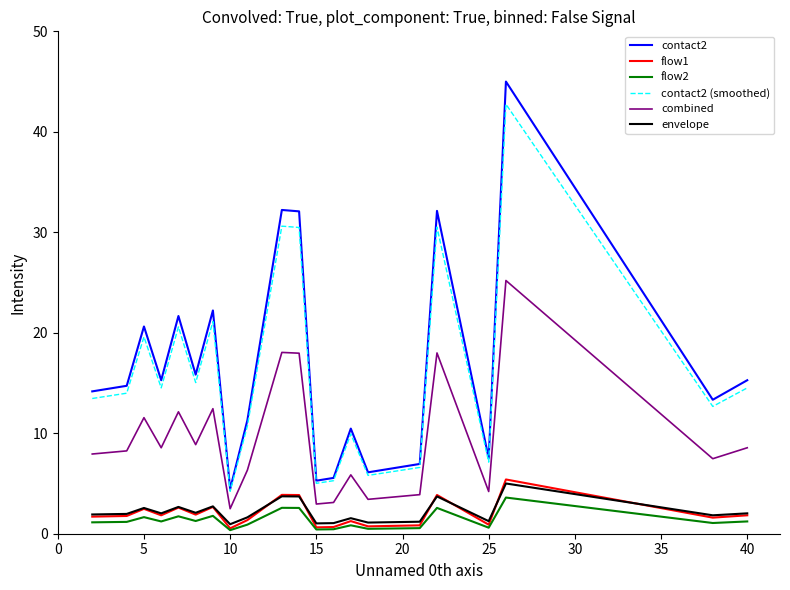

Which series has the largest range (max minus min)?

contact2